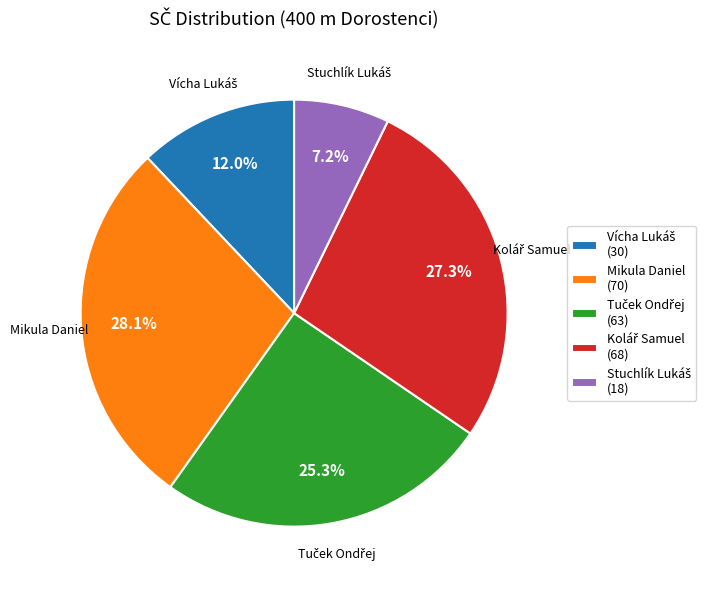

To the nearest percent, what is the average slice percentage?

20%